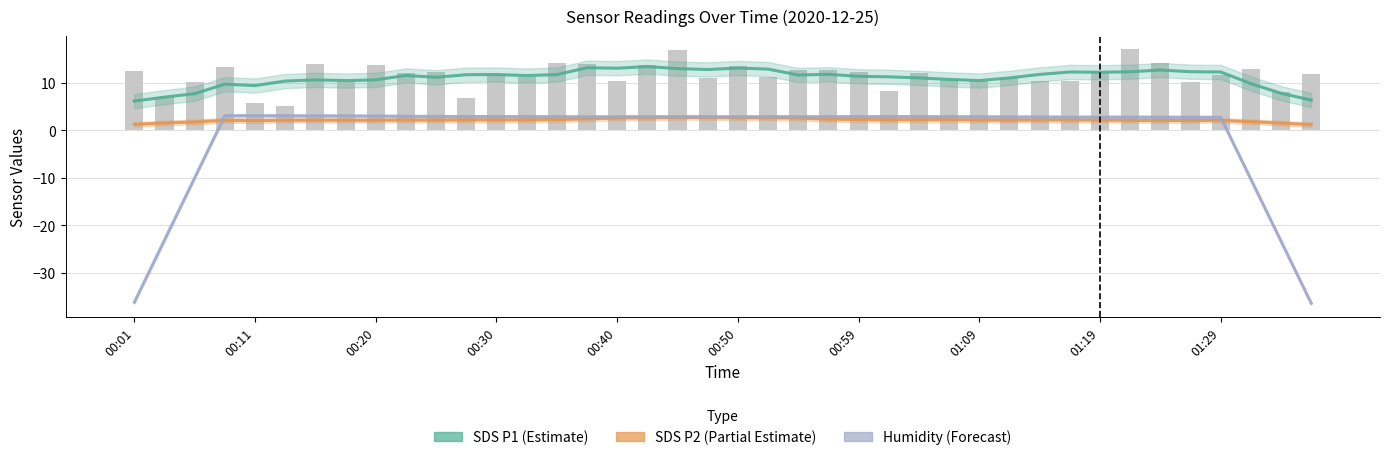

True or false: SDS_P2 (Partial) has a value of 1.8 at 00:20.

True